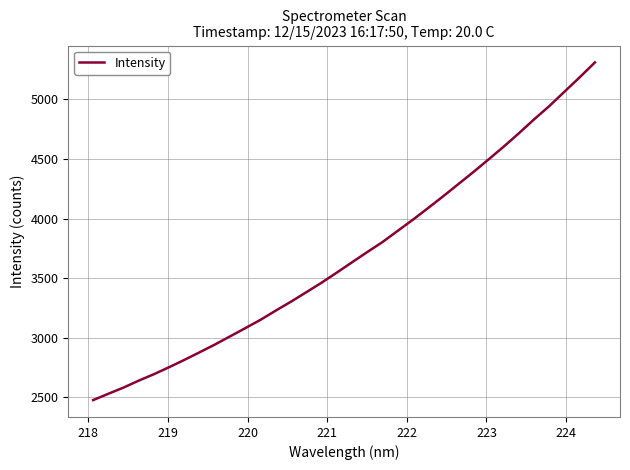

What is the average value?

3694.3